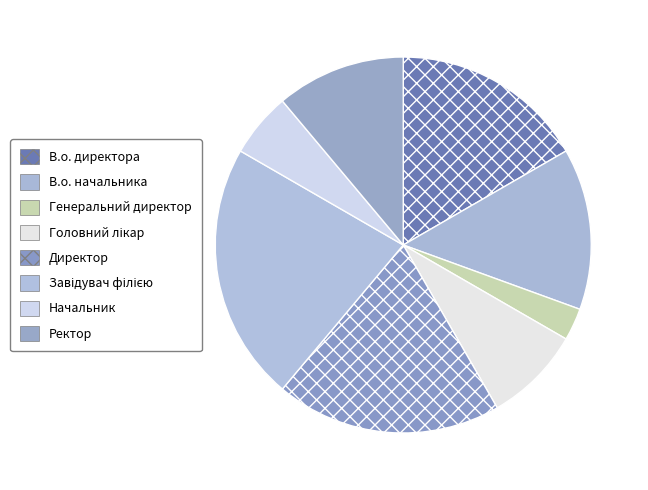

What is the smallest slice in the pie chart?

Генеральний директор